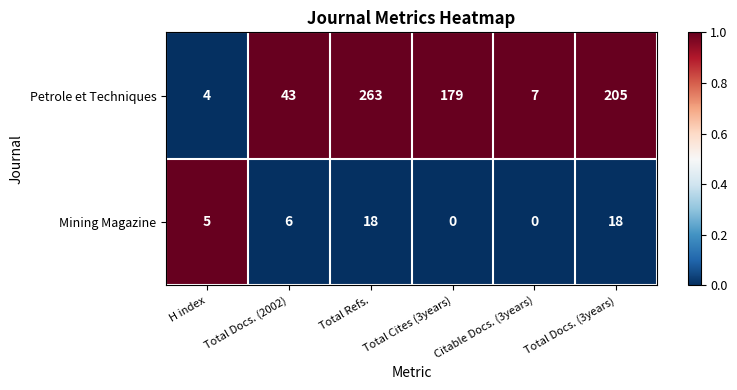

Rank the series by their average value, from lowest to highest.

Mining Magazine, Petrole et Techniques